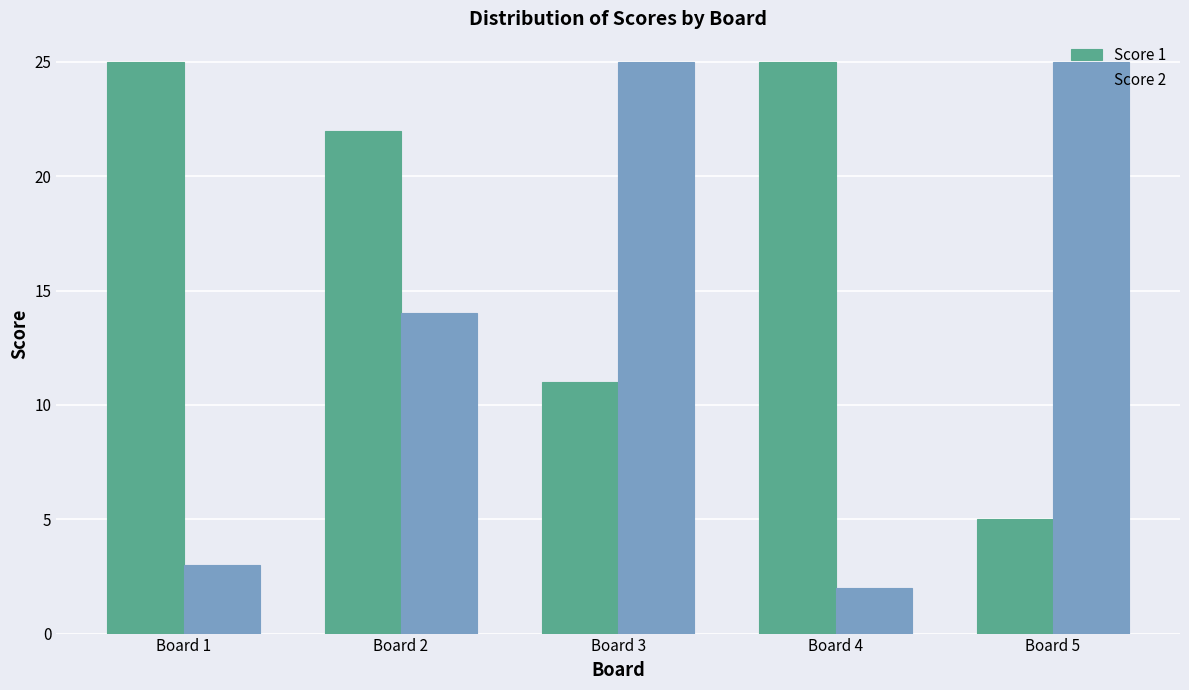

Rank the series by their average value, from lowest to highest.

Score 2, Score 1